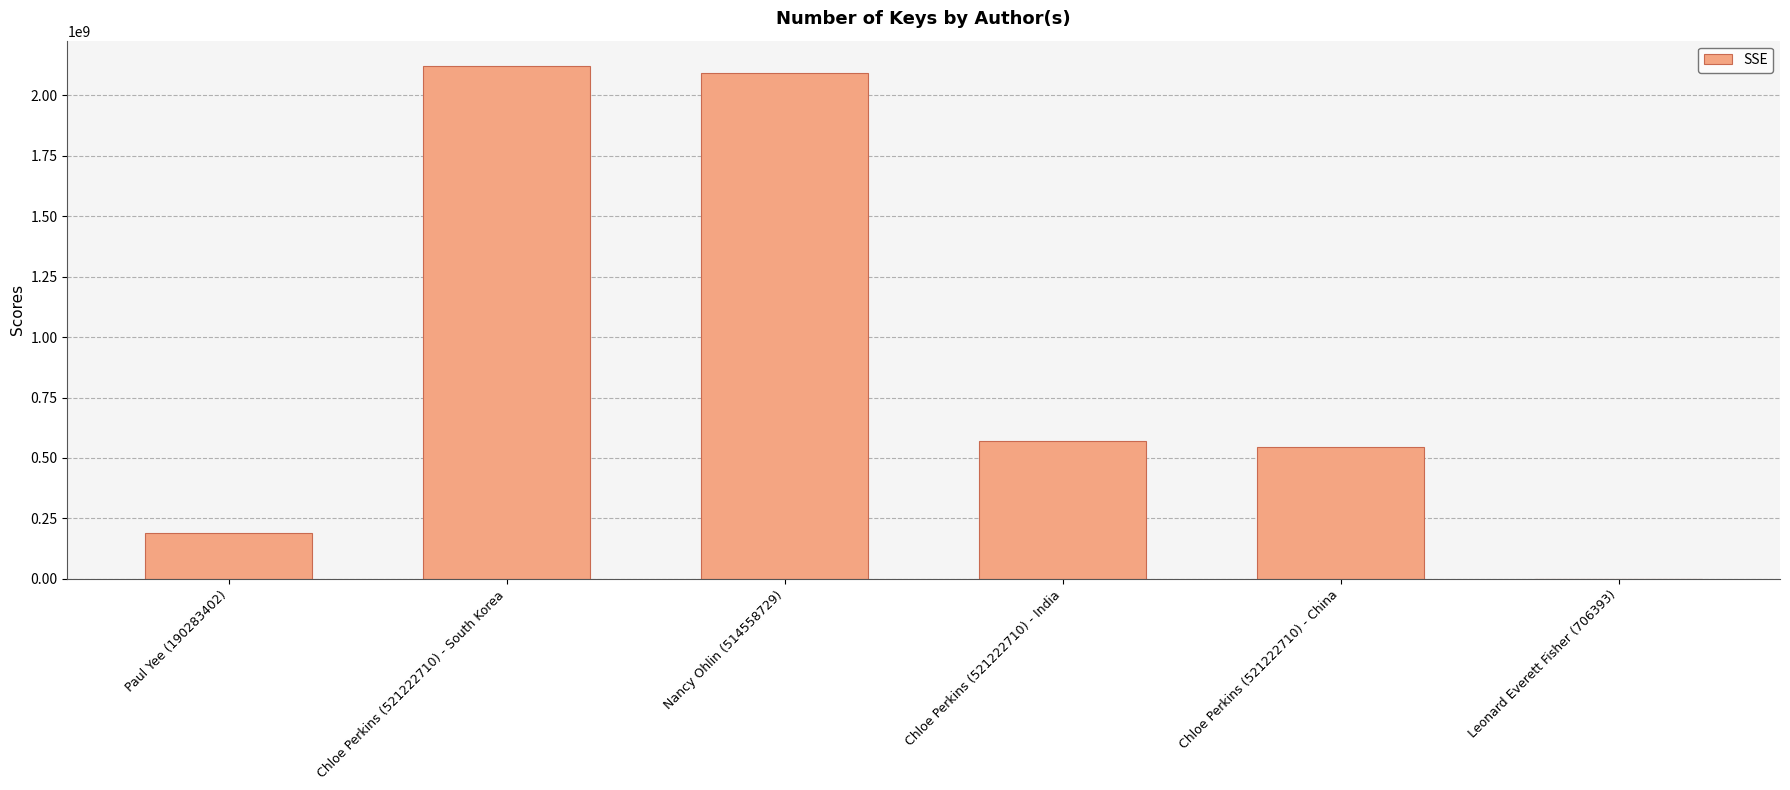

What value does the data have at Nancy Ohlin (514558729)?

2094108921